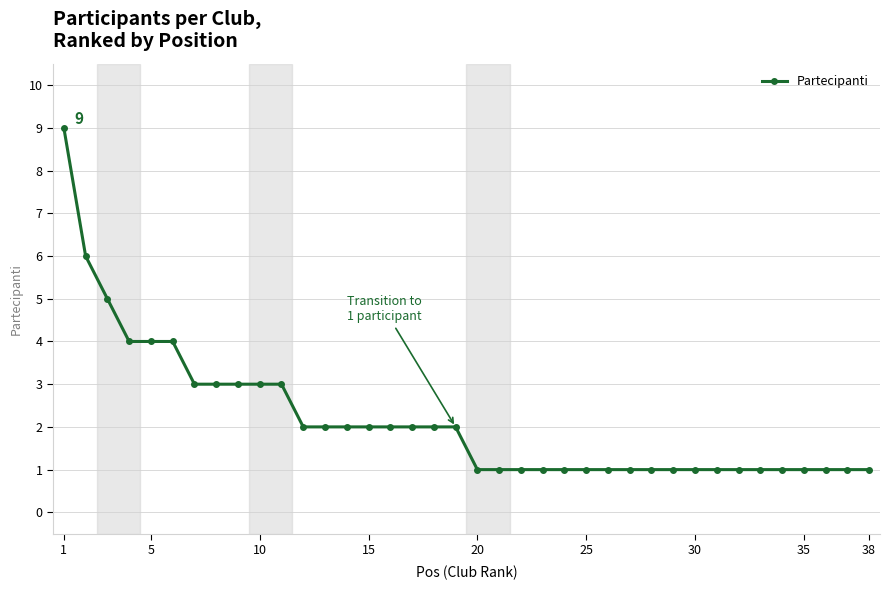

What is the greatest value displayed?

9